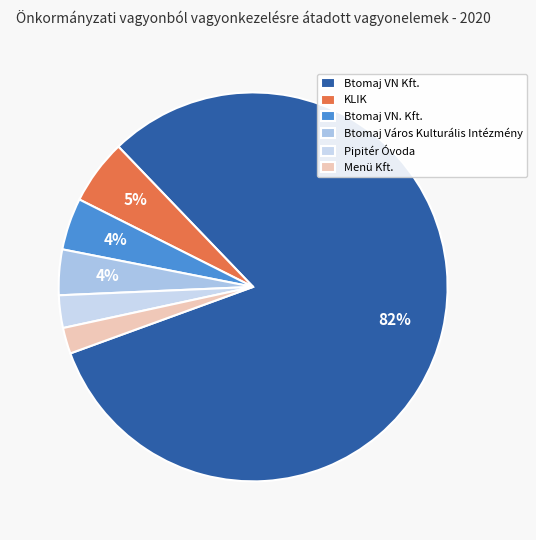

What percentage is the Btomaj VN Kft. slice, to the nearest percent?

82%